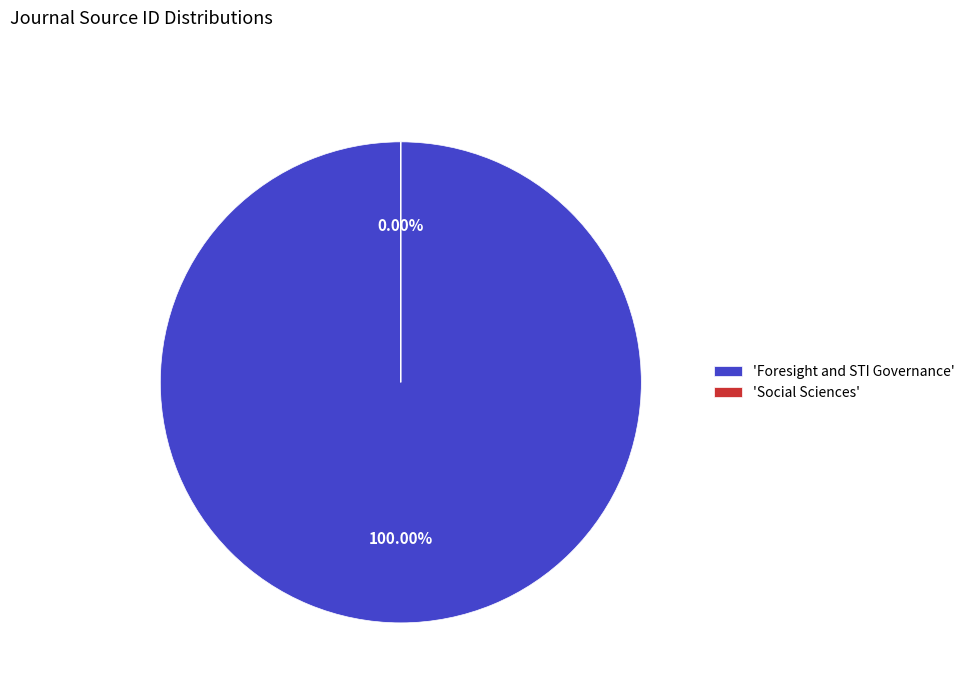

Do Social Sciences and Foresight and STI Governance together represent more than half of the pie?

Yes